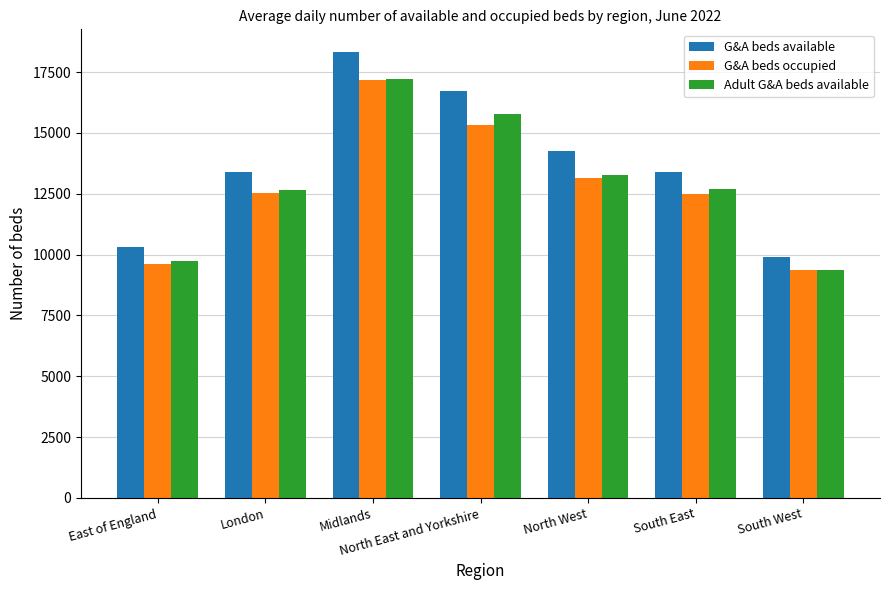

What are all the series names shown in the legend?

G&A beds available, G&A beds occupied, Adult G&A beds available